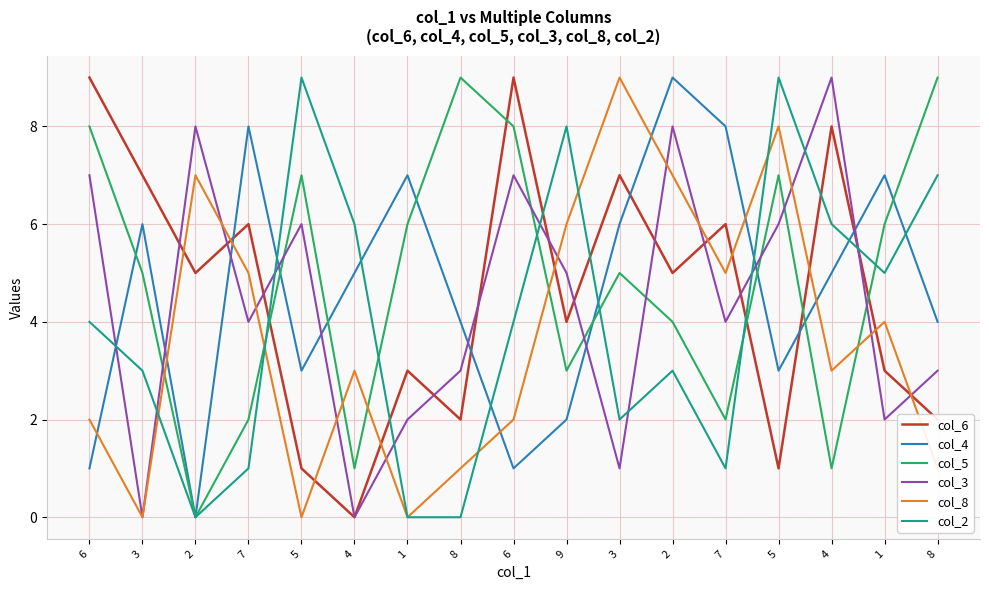

How many lines are shown in the chart?

6